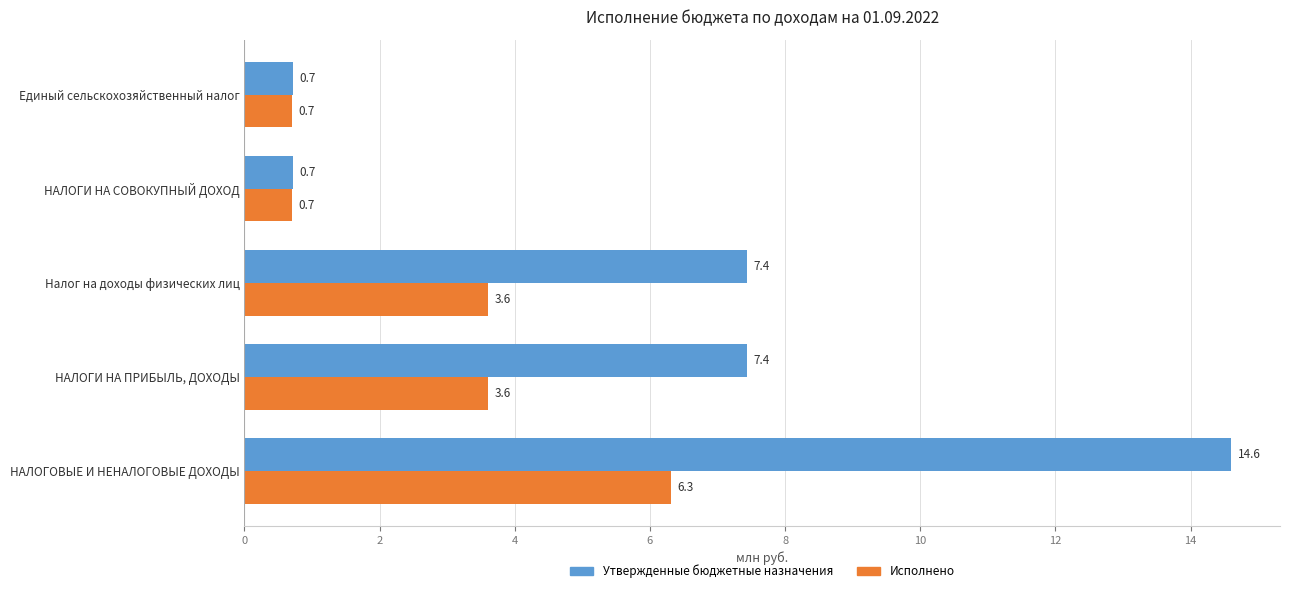

Which series has the largest total across all categories?

Утвержденные бюджетные назначения